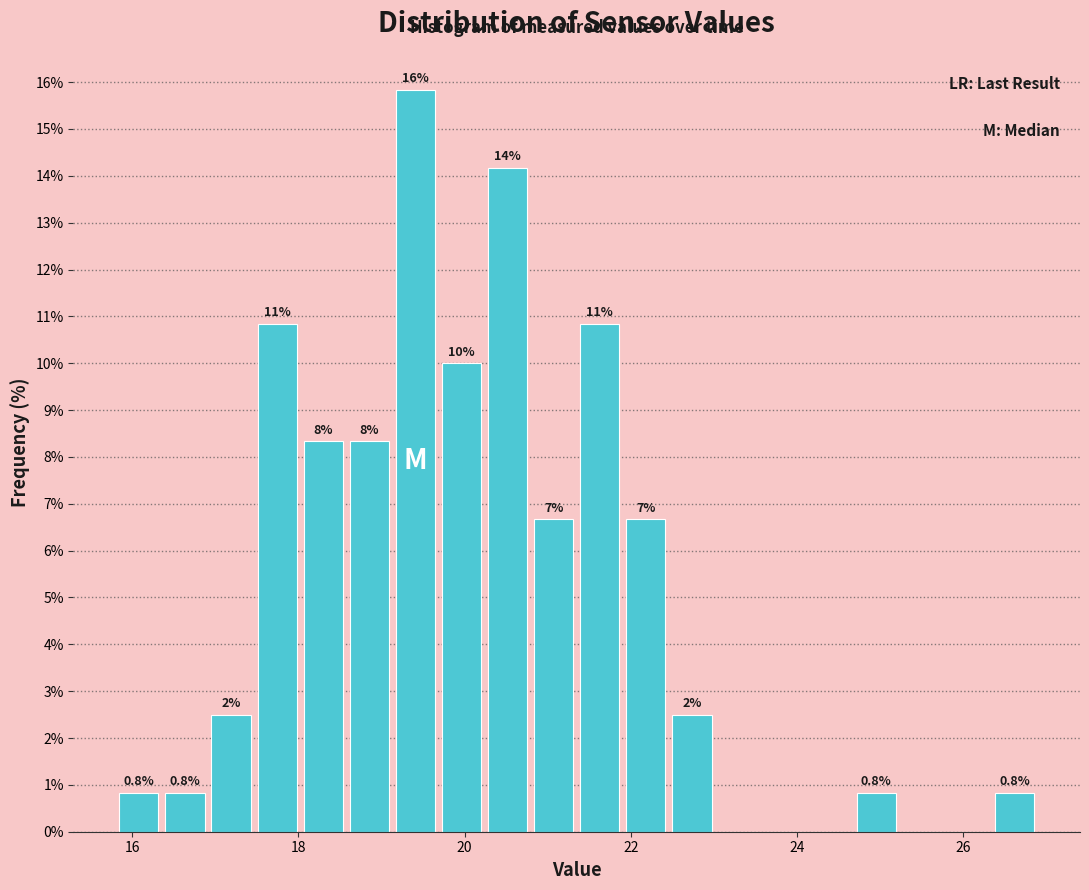

Around what value on the x-axis is the tallest bar? Give the approximate position of its centre, as read against the axis.

19.4